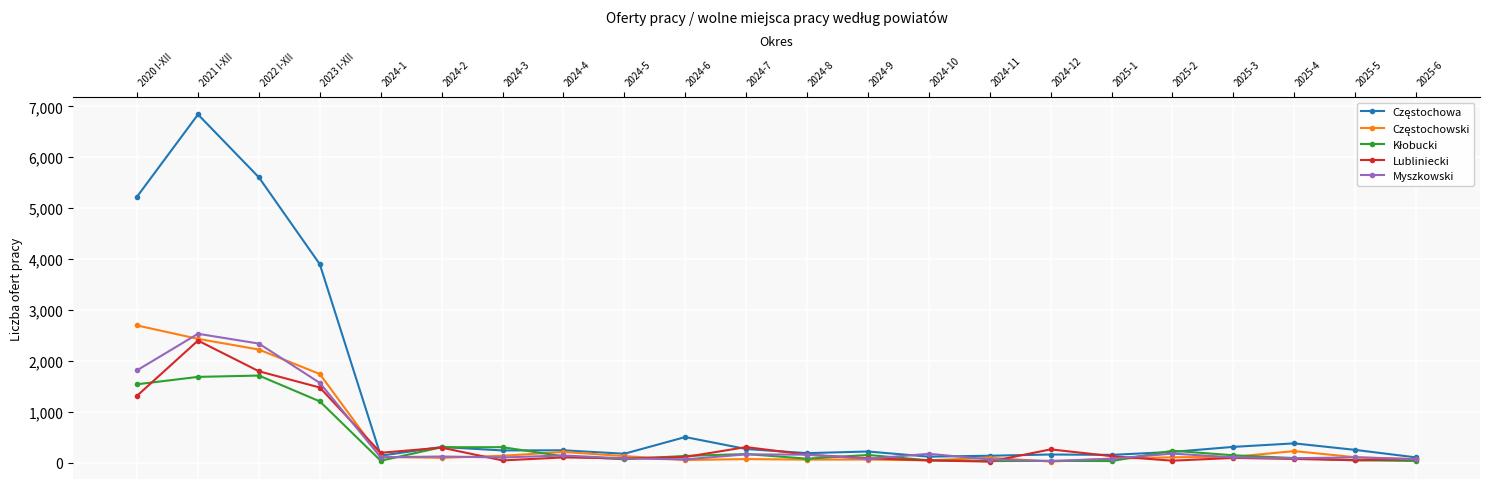

True or false: Lubliniecki has more than 0 points higher than both neighbors.

True